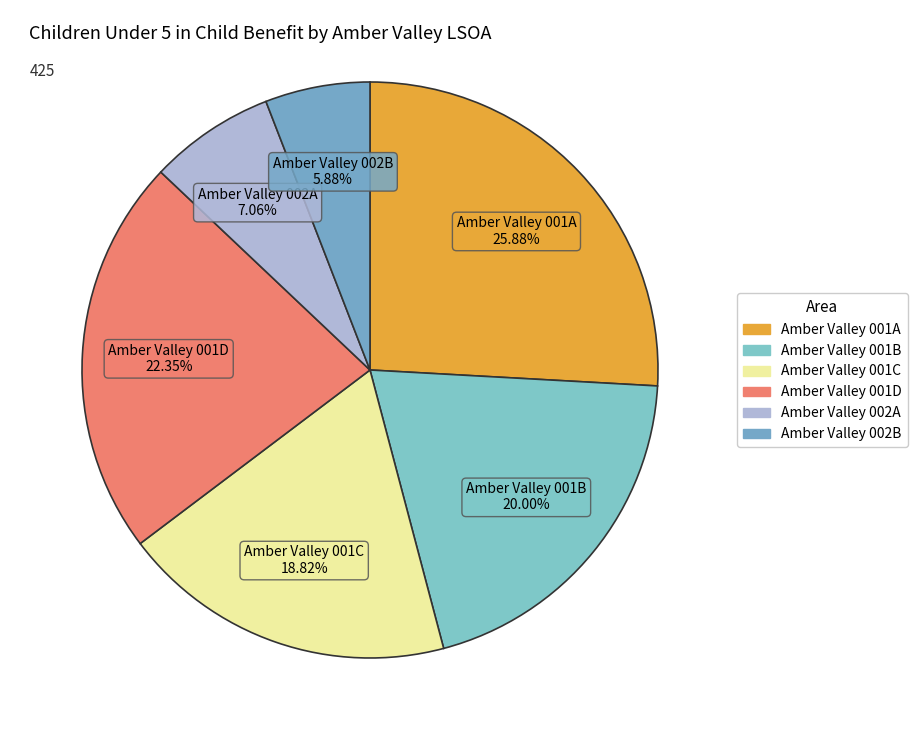

Count the number of slices in the pie.

6